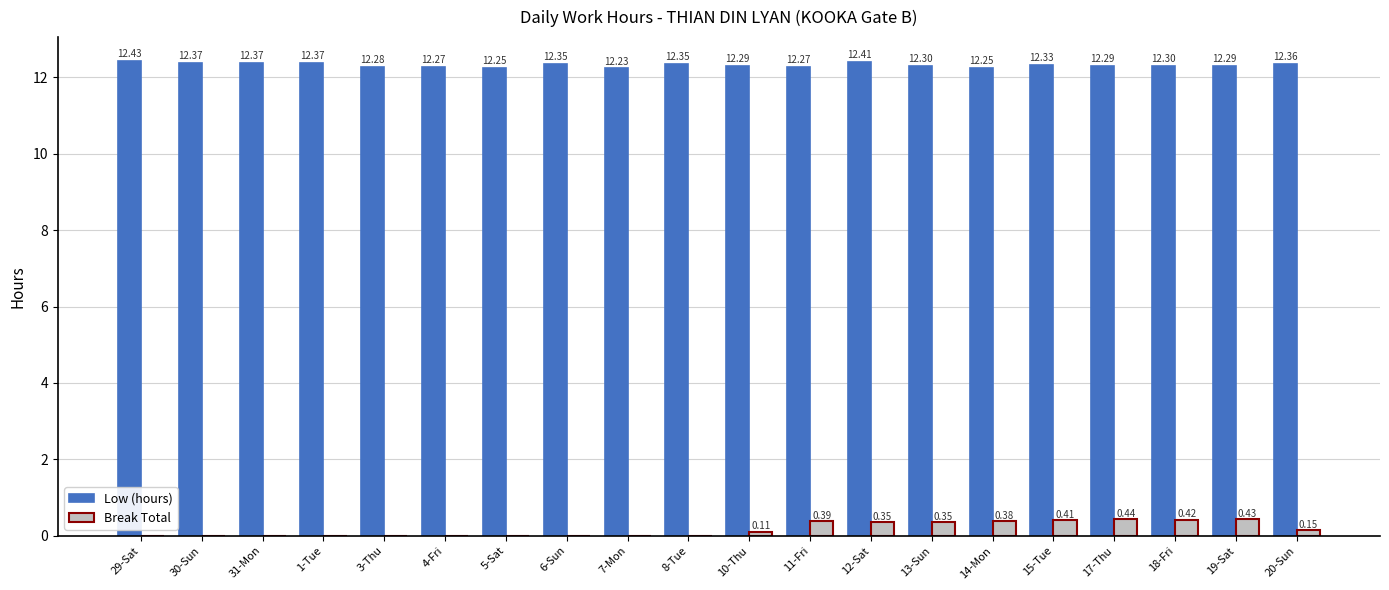

At which category is the sum across all series the highest?

12-Sat